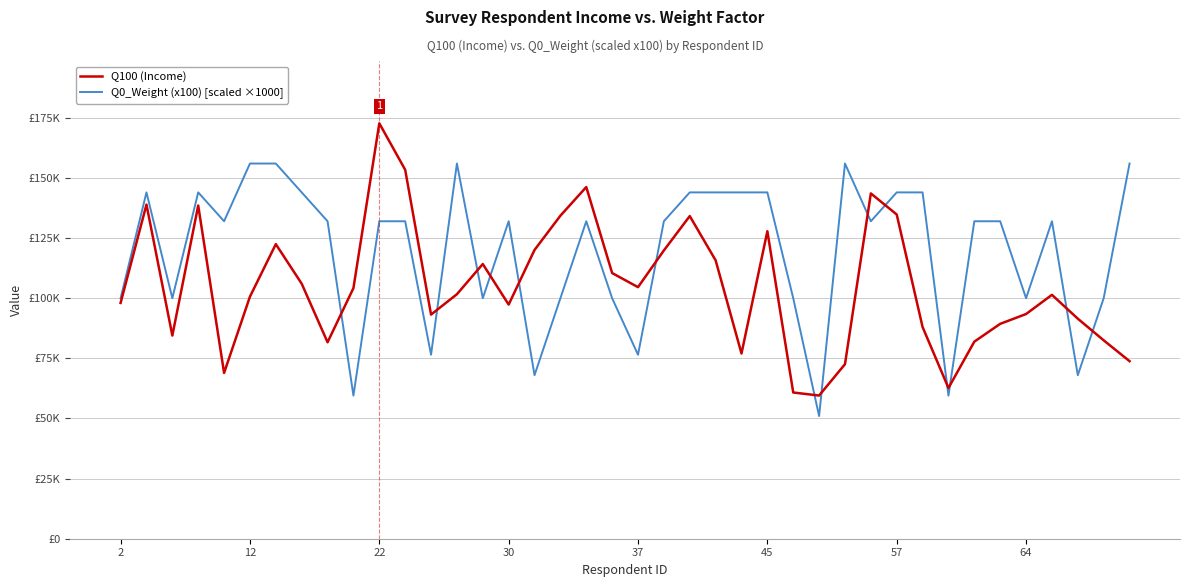

Does the chart have visible grid lines?

Yes